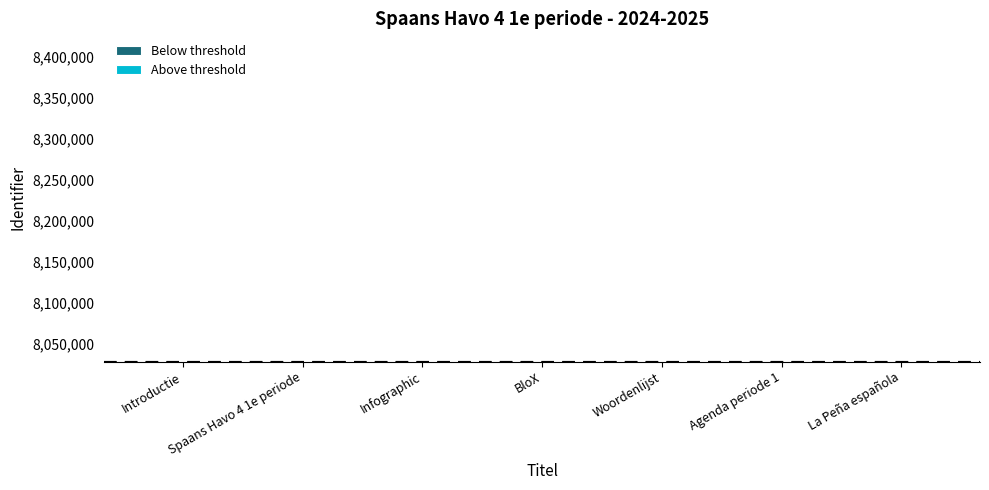

What is the label of the 5th bar from the left?

Woordenlijst